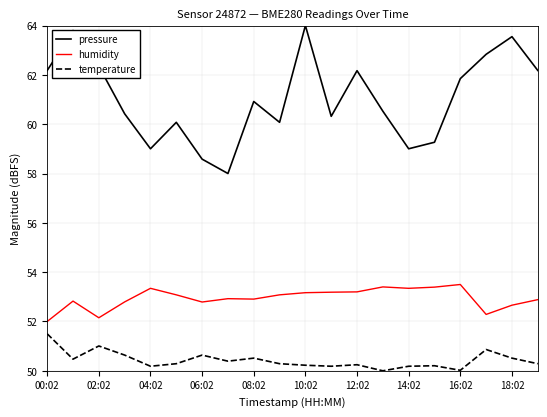

Which series has the widest spread of values?

pressure